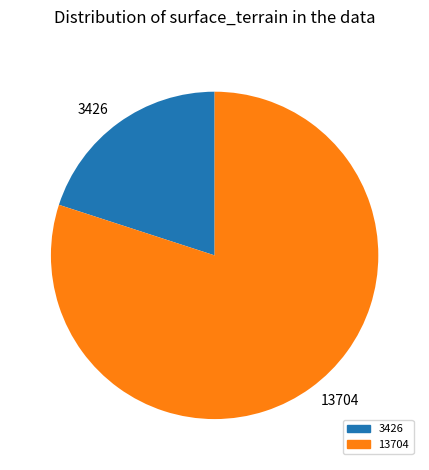

Which has a higher value, 3426 or 13704?

13704